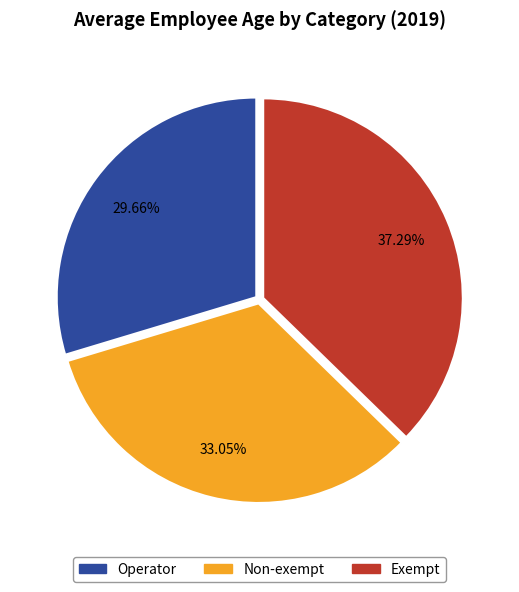

The Operator slice represents 30% of the pie. True or false?

True